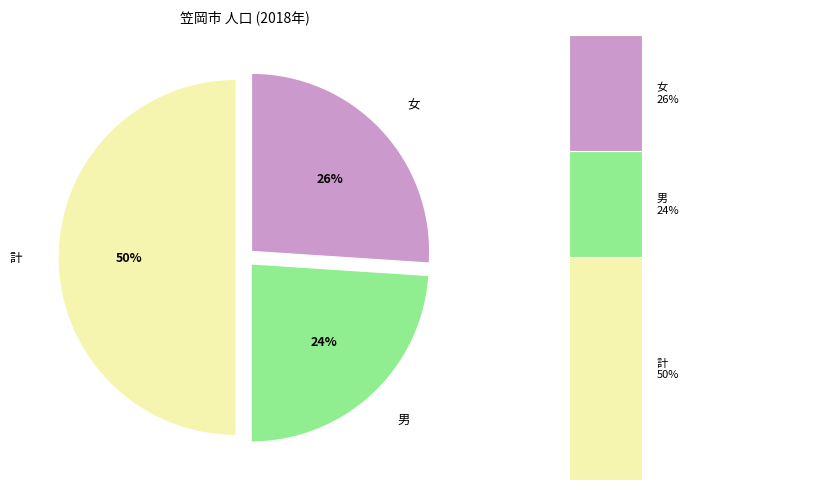

How many slices are in this pie chart?

3